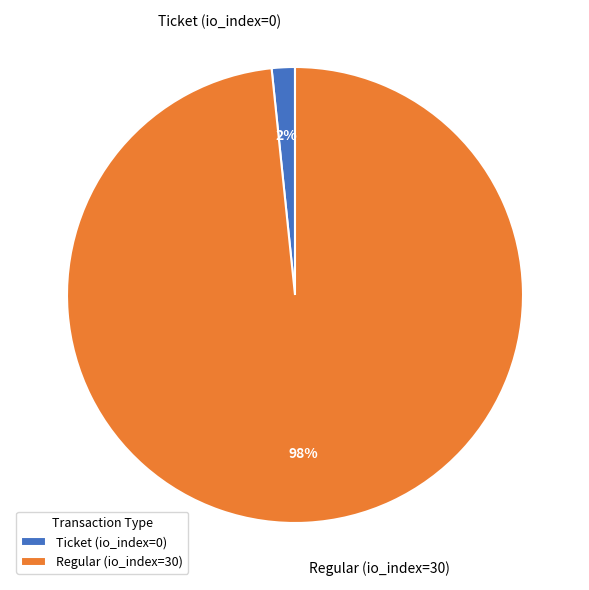

Rank the categories by value from lowest to highest.

Ticket (io_index=0), Regular (io_index=30)